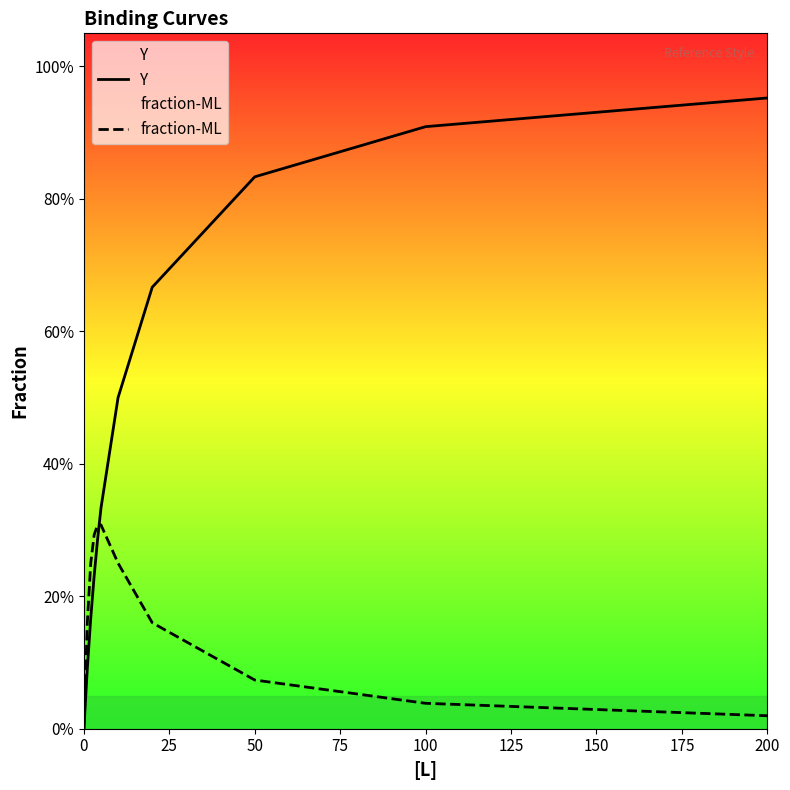

What is the difference between the maximum and minimum values in the Y series?

1.0